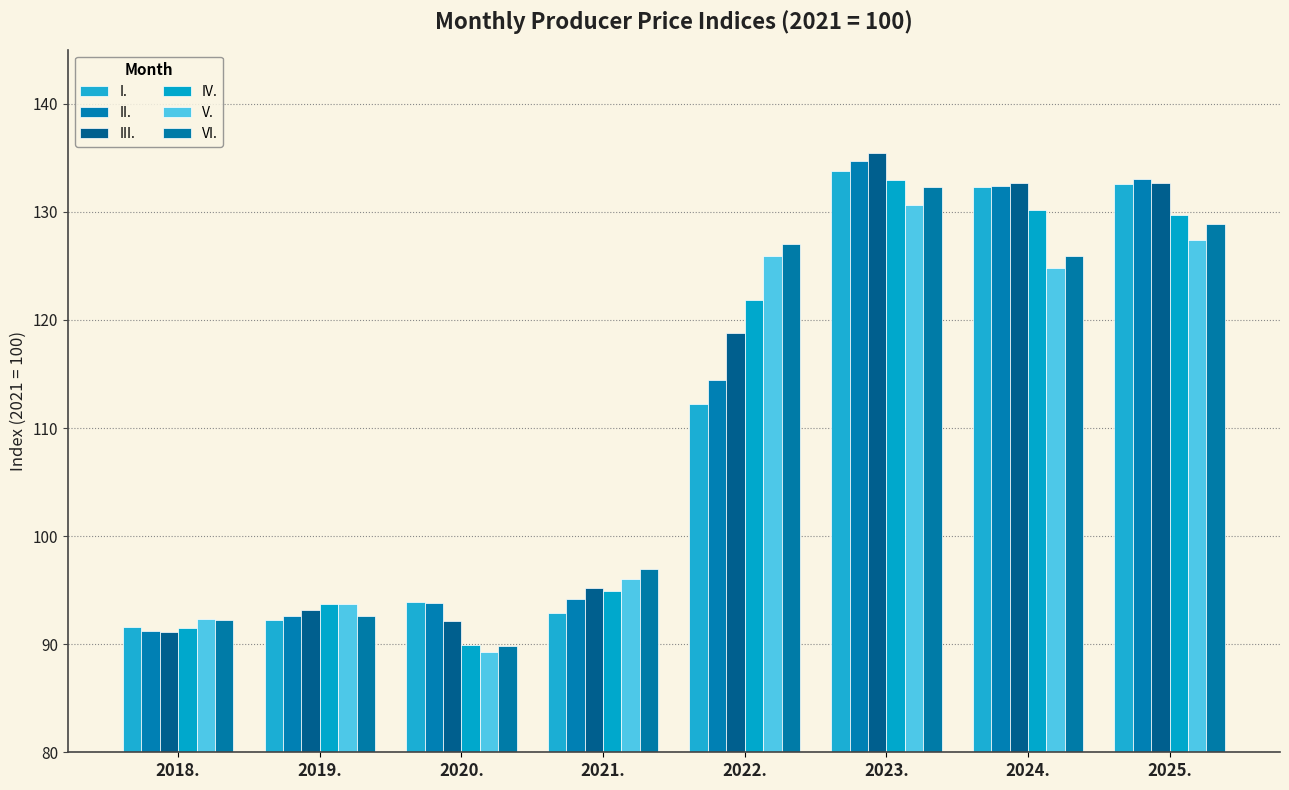

Reading left to right, what are all the values shown in this chart?

I.: 2018.=91.6	2019.=92.2	2020.=93.9	2021.=92.9	2022.=112.2	2023.=133.8	2024.=132.3	2025.=132.6
II.: 2018.=91.2	2019.=92.6	2020.=93.8	2021.=94.2	2022.=114.4	2023.=134.7	2024.=132.4	2025.=133.0
III.: 2018.=91.1	2019.=93.2	2020.=92.1	2021.=95.2	2022.=118.8	2023.=135.4	2024.=132.7	2025.=132.7
IV.: 2018.=91.5	2019.=93.7	2020.=89.9	2021.=94.9	2022.=121.8	2023.=132.9	2024.=130.2	2025.=129.7
V.: 2018.=92.3	2019.=93.7	2020.=89.3	2021.=96.0	2022.=125.9	2023.=130.6	2024.=124.8	2025.=127.4
VI.: 2018.=92.2	2019.=92.6	2020.=89.8	2021.=97.0	2022.=127.0	2023.=132.3	2024.=125.9	2025.=128.9